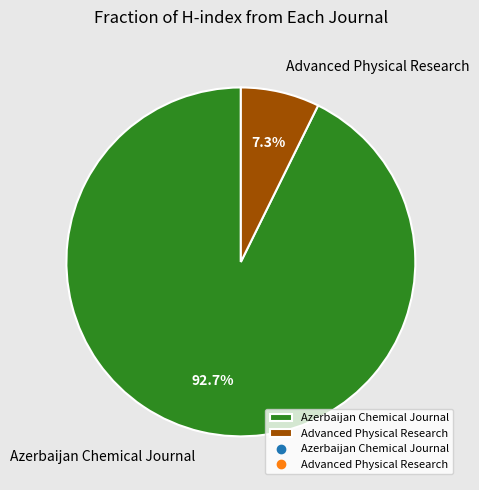

Is there any slice that represents more than half of the pie?

Yes